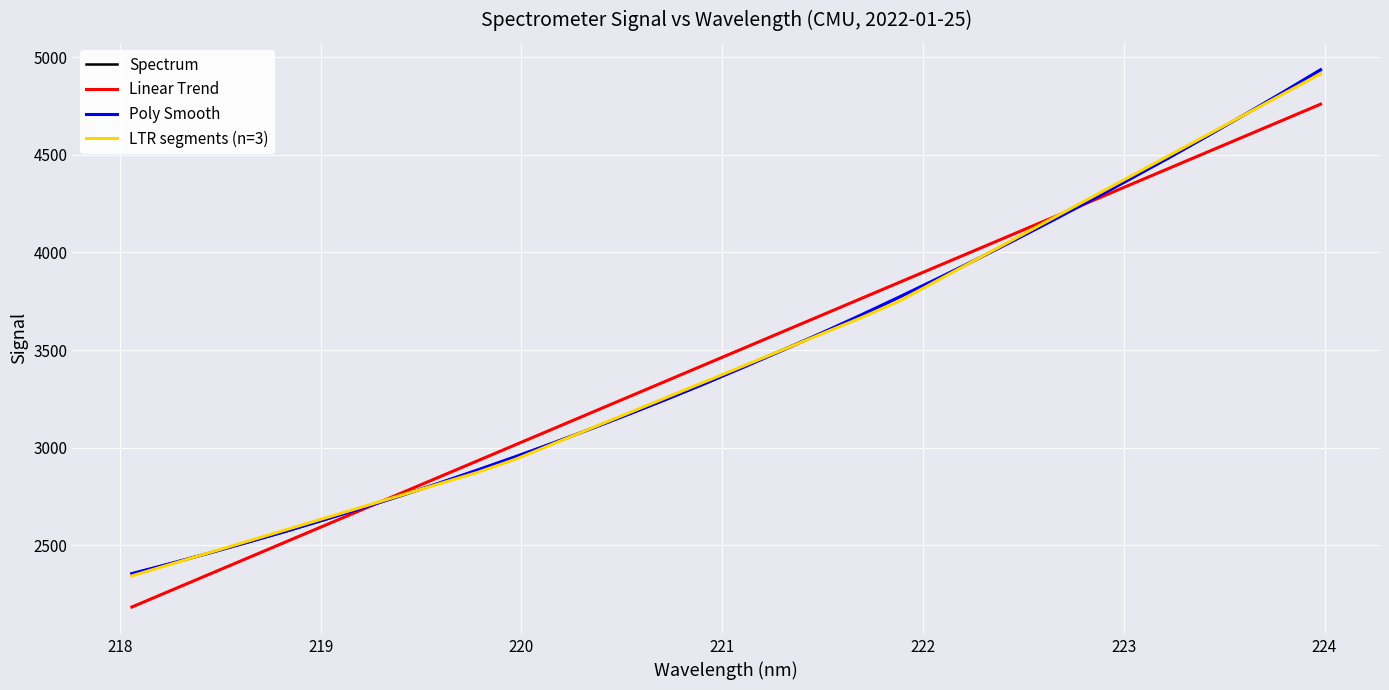

What is the lowest value of the LTR segments (n=3) series?

2342.3